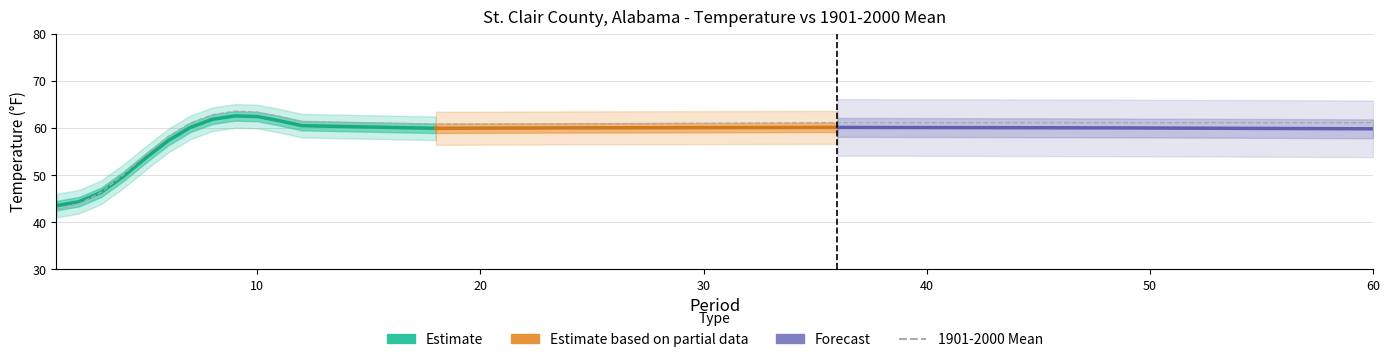

Which series has the widest spread of values?

1901-2000 Mean